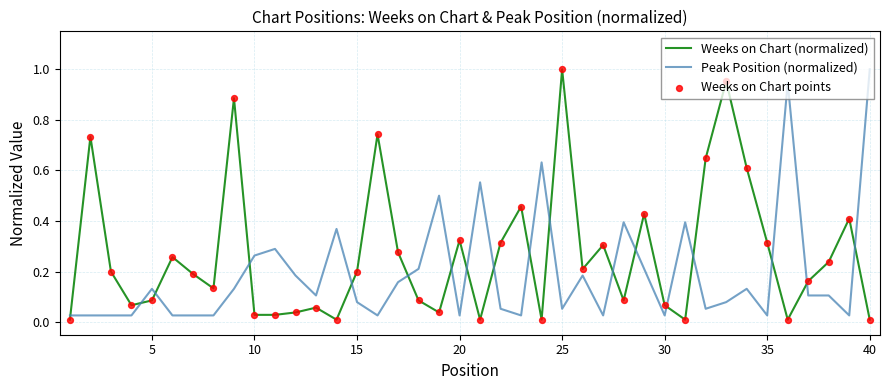

Which series has the largest total across all categories?

Weeks on Chart (normalized)